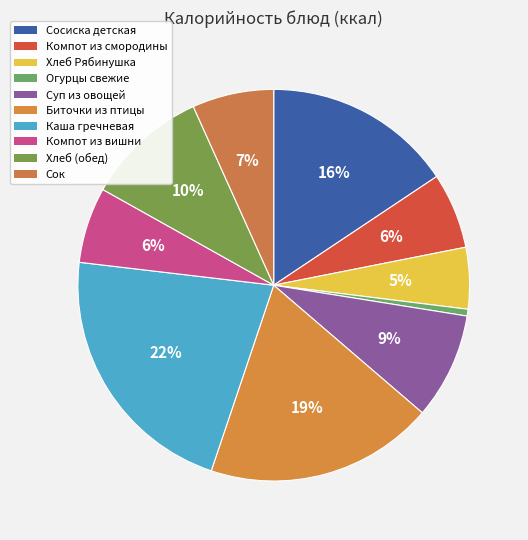

To the nearest percent, what is the difference between the largest and smallest slice percentages?

21%